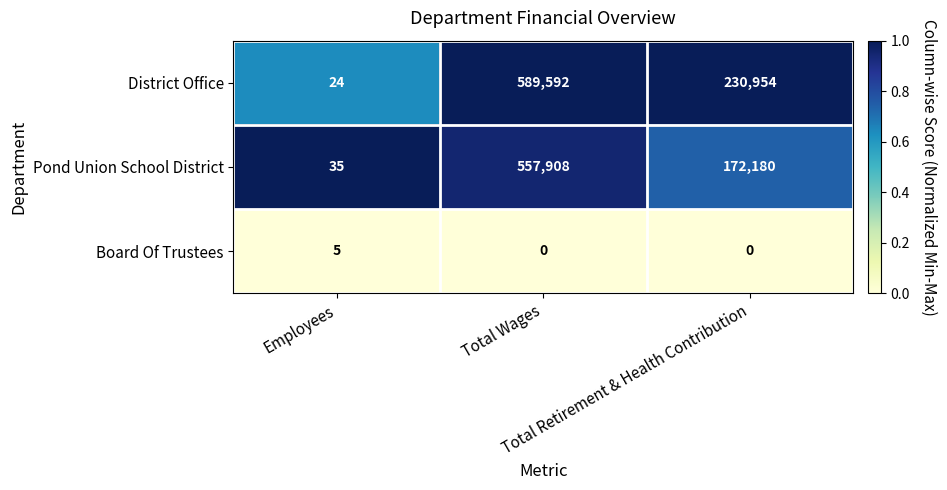

What is the maximum value shown in the chart?

589592